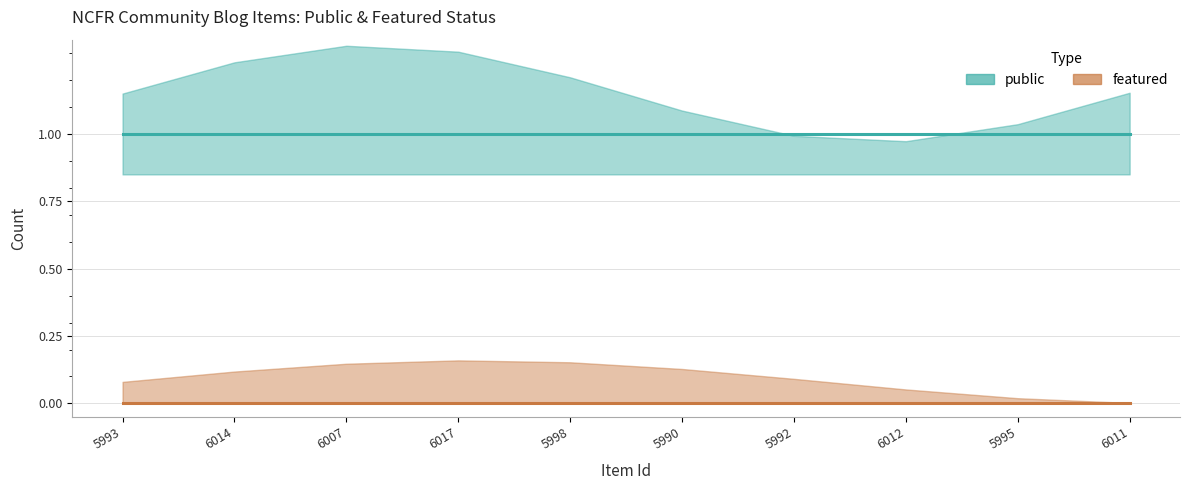

Is this an area chart (filled region under the line)?

No